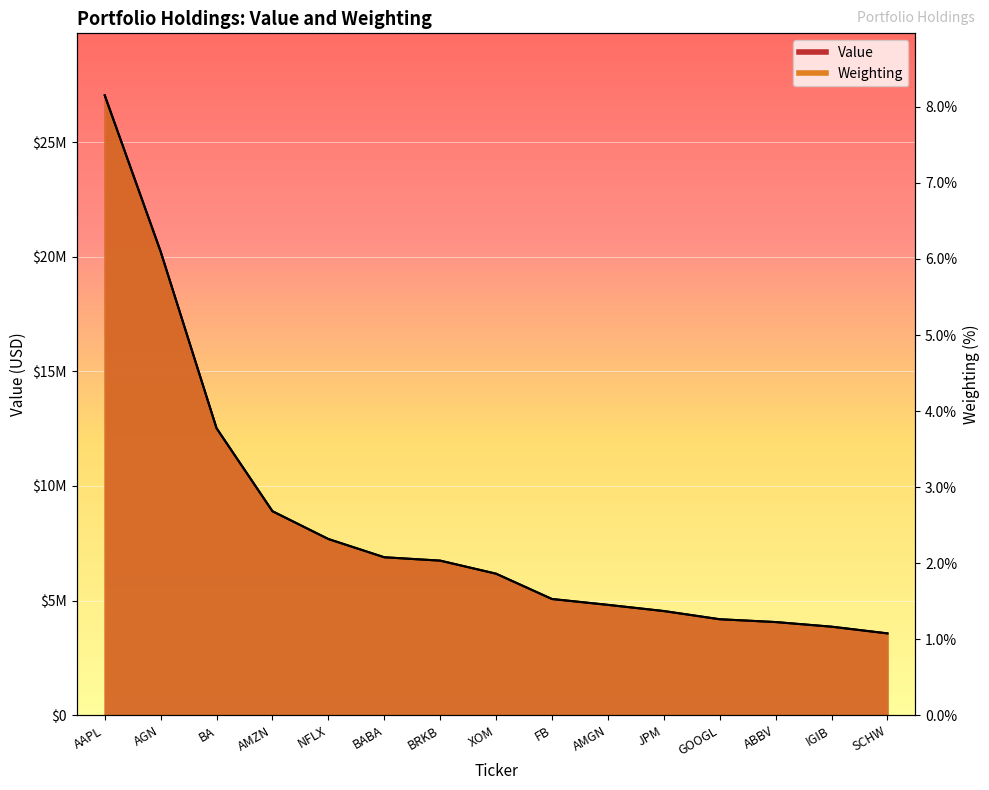

What is the total value across all series at AMZN?

17799437.8